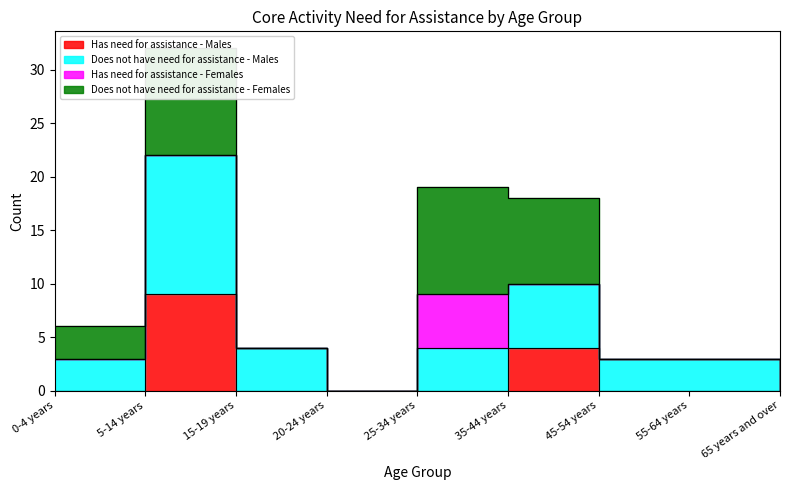

How many categories are shown in the chart?

9